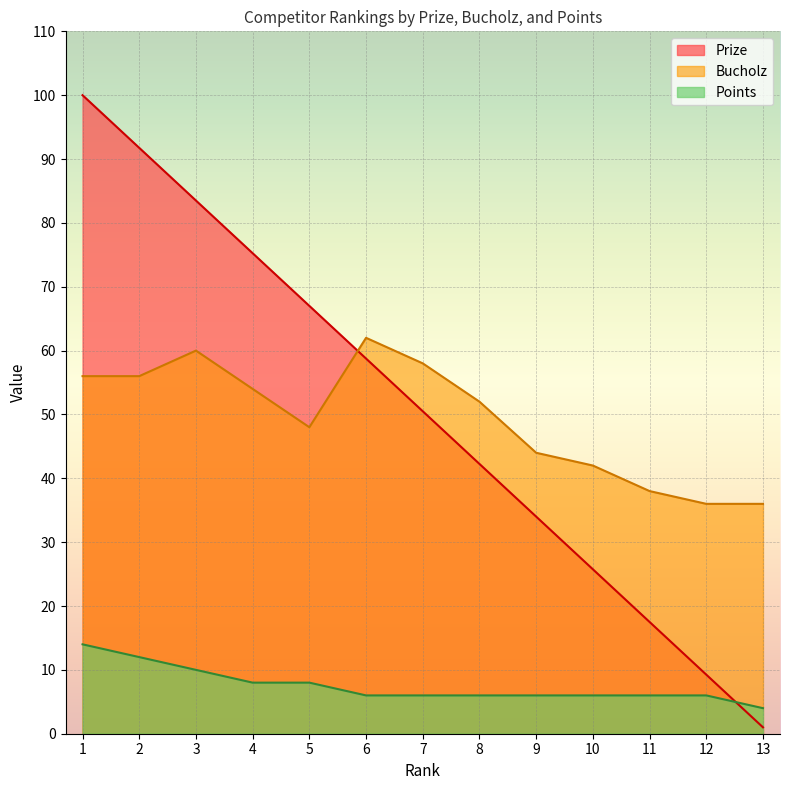

Which series has the widest spread of values?

Prize